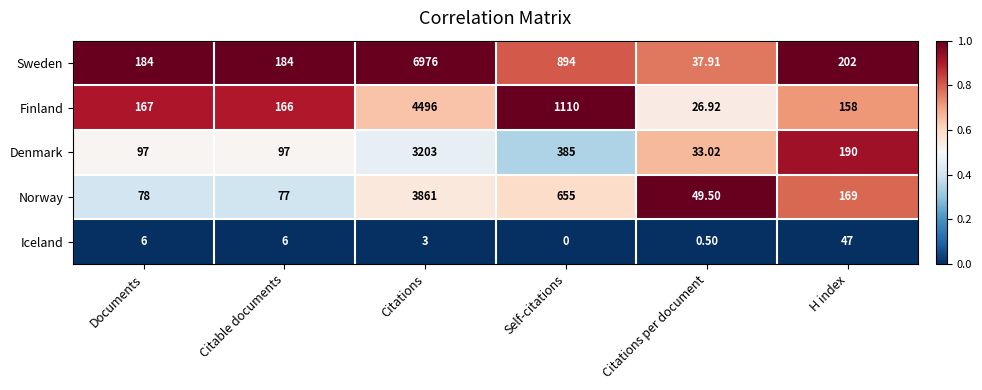

Which series changed the most between Self-citations and H index?

Finland